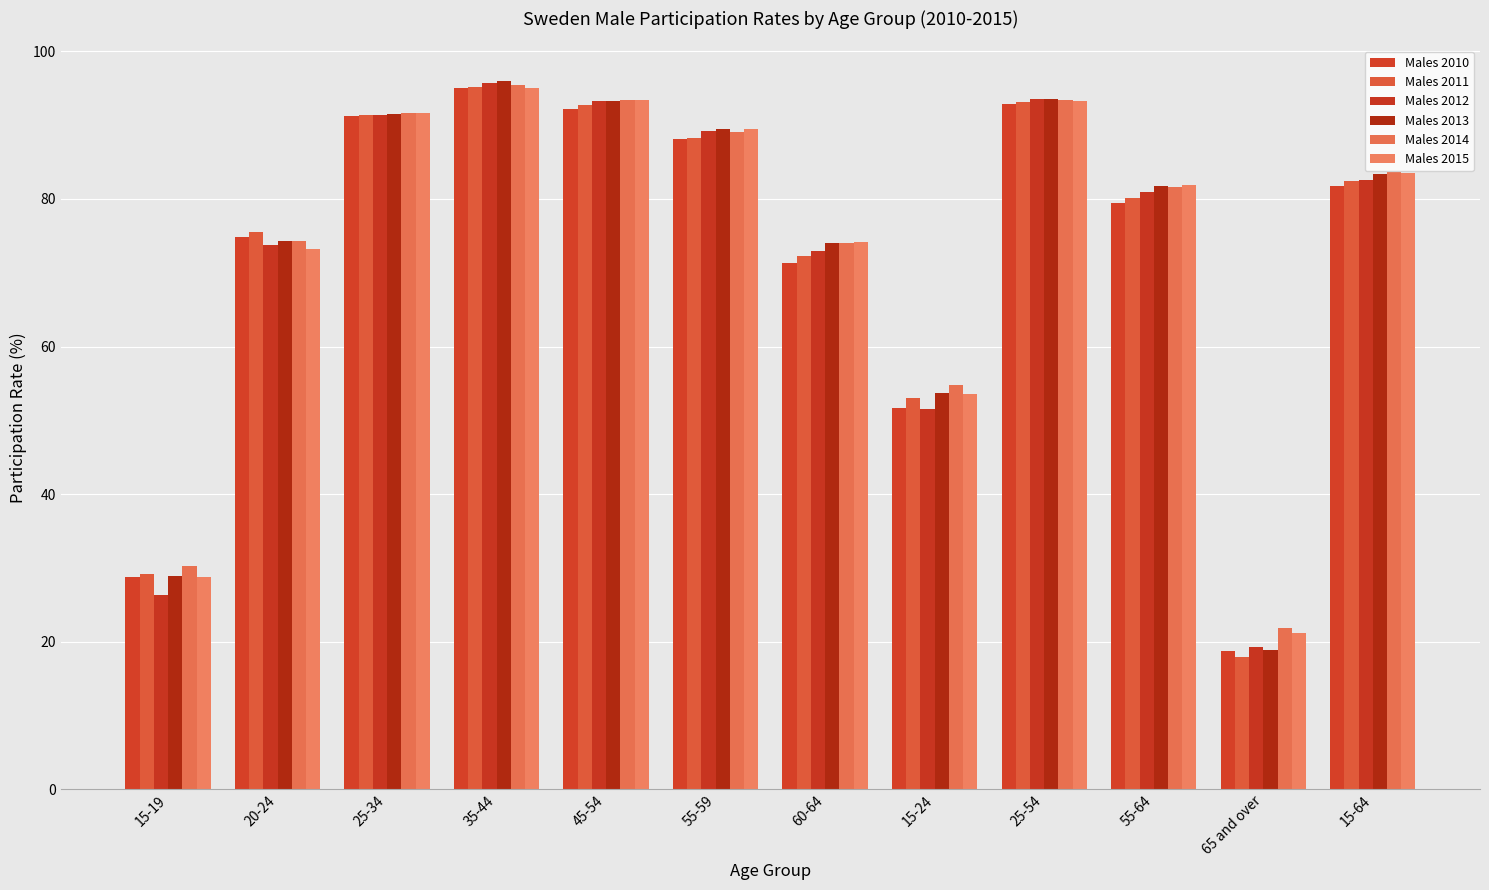

How many bars are there in total?

72